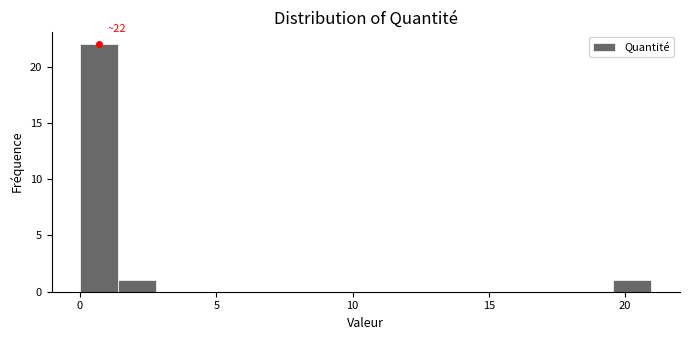

Read against the x-axis, roughly where is the centre of the tallest bar?

0.5